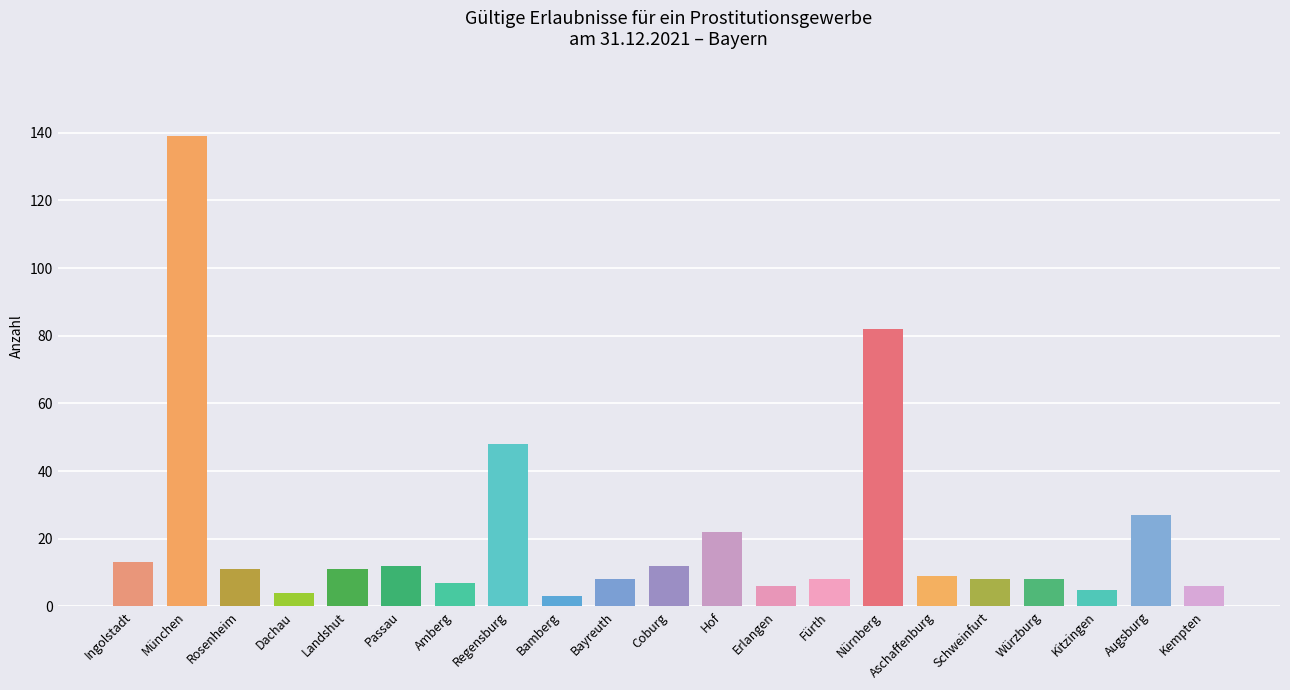

The value at Rosenheim is 11. True or false?

True